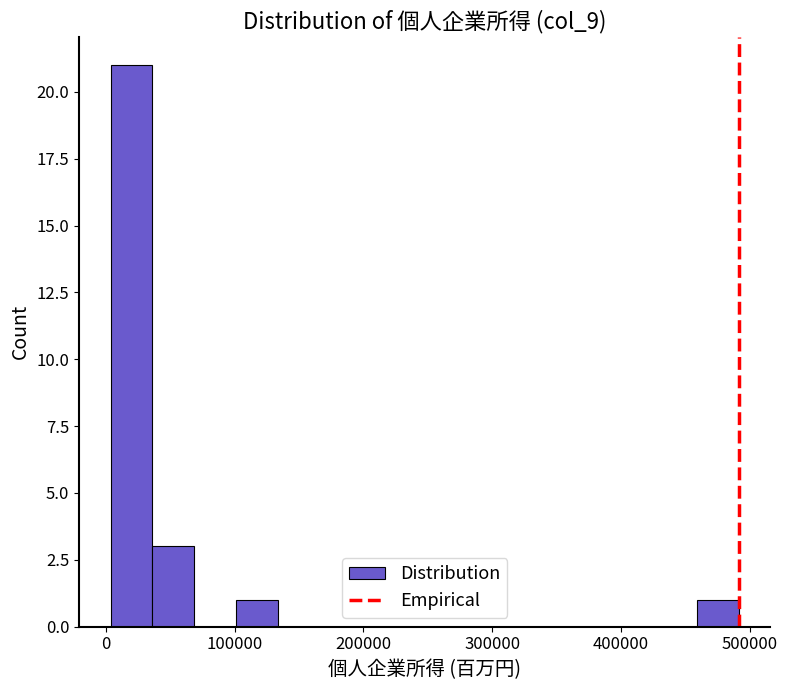

Around what value on the x-axis is the tallest bar? Give the approximate position of its centre, as read against the axis.

20000